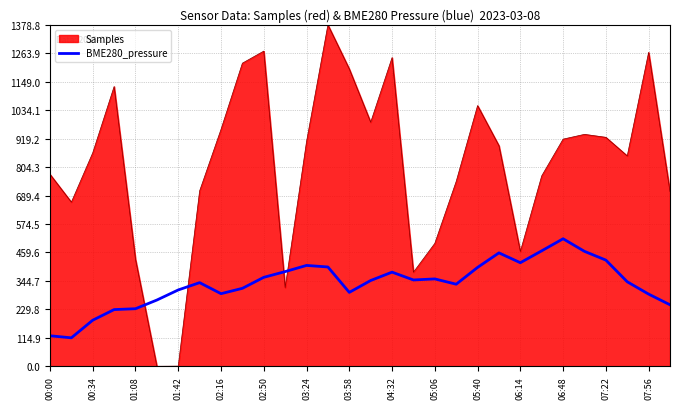

How many series are shown in this chart?

2